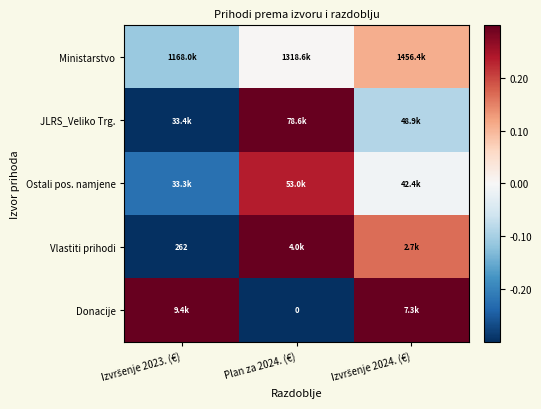

Is the value of Donacije at Izvršenje 2023. (€) greater than the value of Vlastiti prihodi at Izvršenje 2024. (€)?

Yes